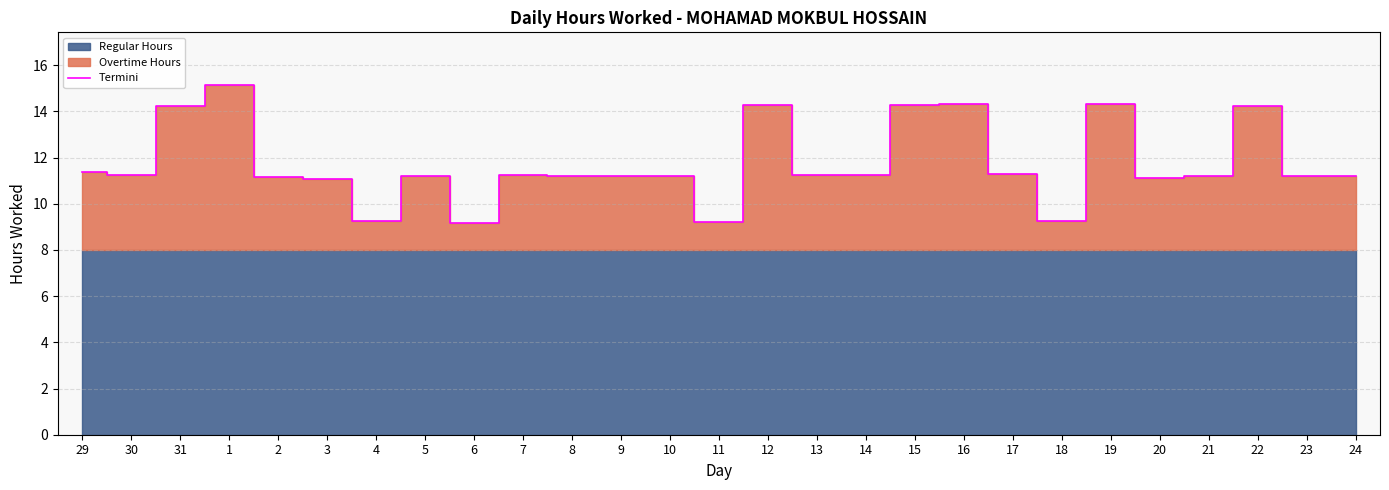

The value at 1 is 25.4. True or false?

False